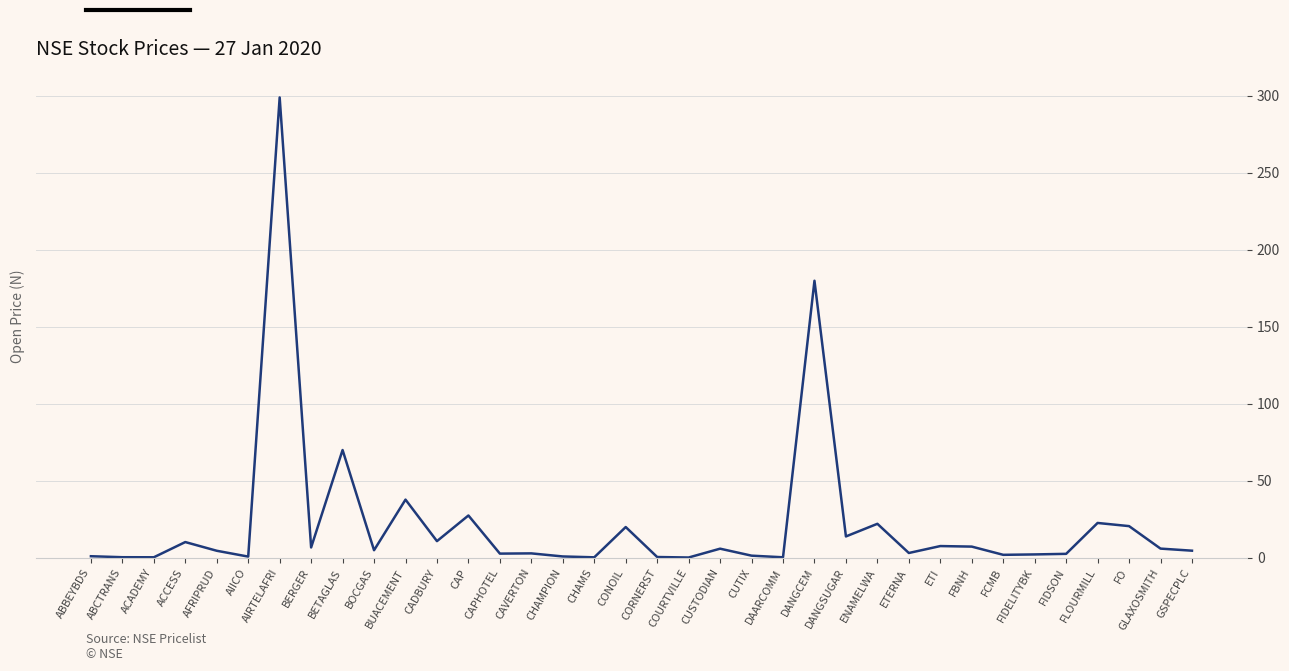

What is the average value?

22.3